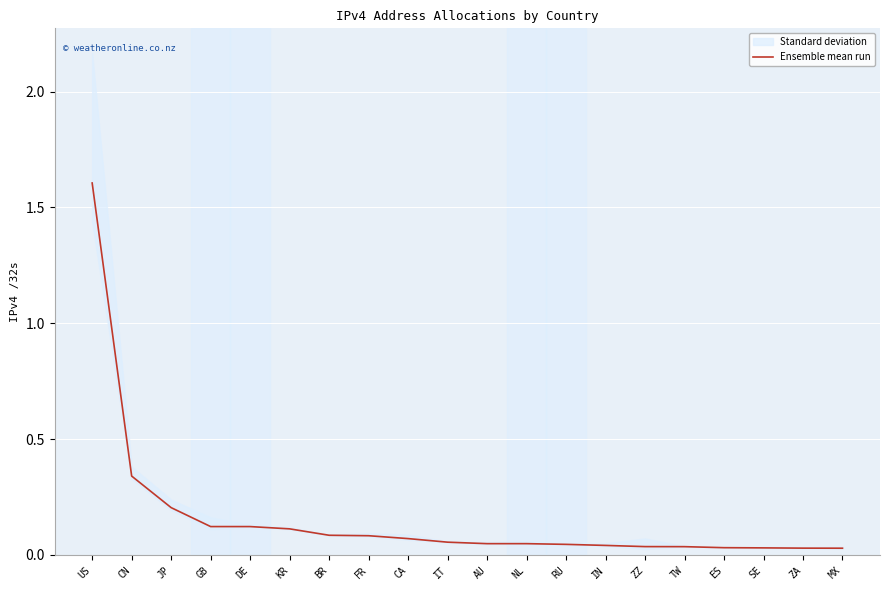

Is it true that the value at NL is 0.0?

True